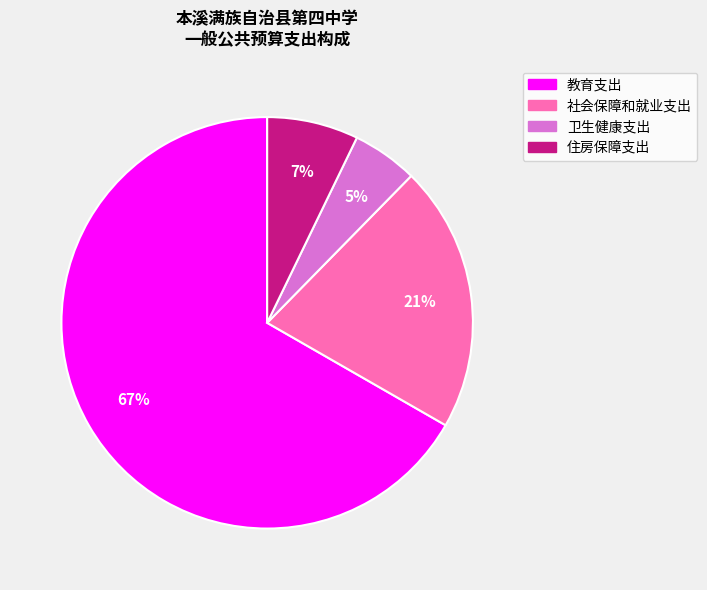

Rank the categories by value from highest to lowest.

教育支出, 社会保障和就业支出, 住房保障支出, 卫生健康支出